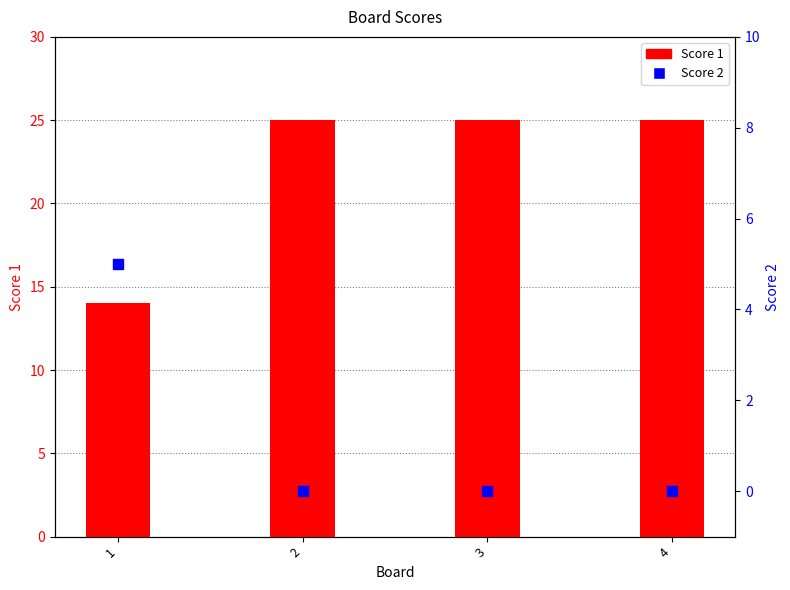

At how many categories does at least one series exceed 14?

3